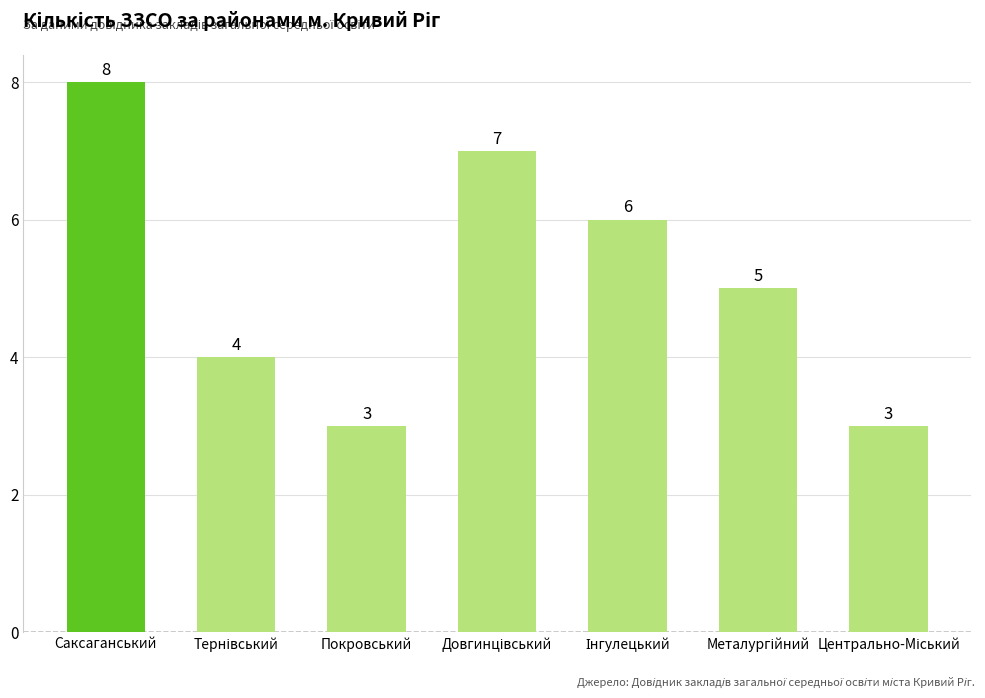

What is the difference between the second highest and second lowest values?

4